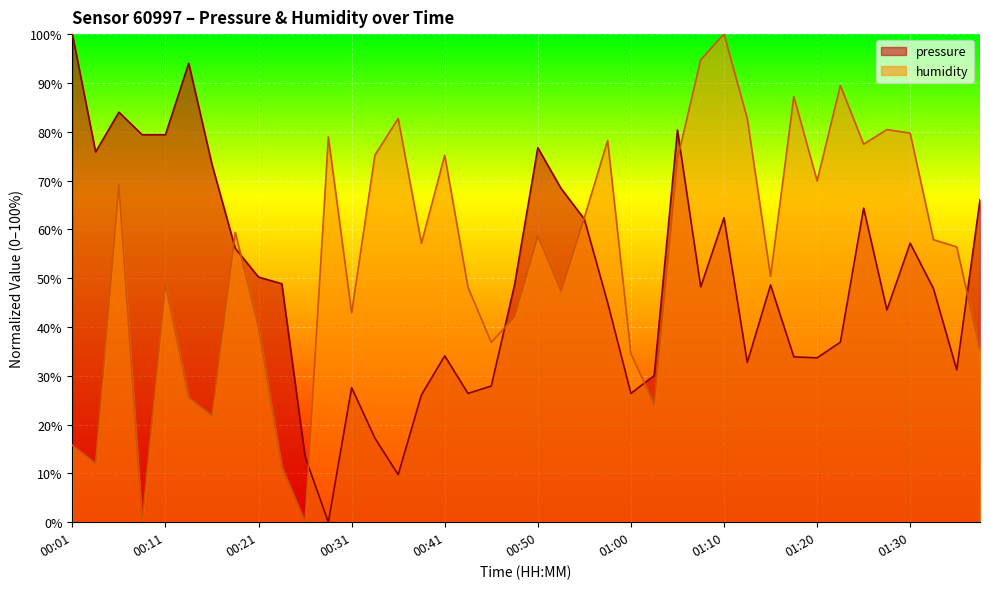

What is the label of the 2nd point from the left?

00:03